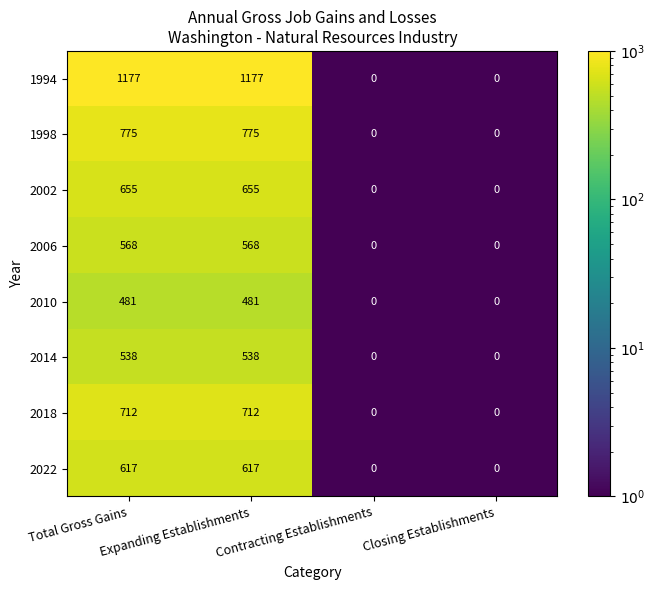

Count the 1998 values in the range 0 to 775.

4